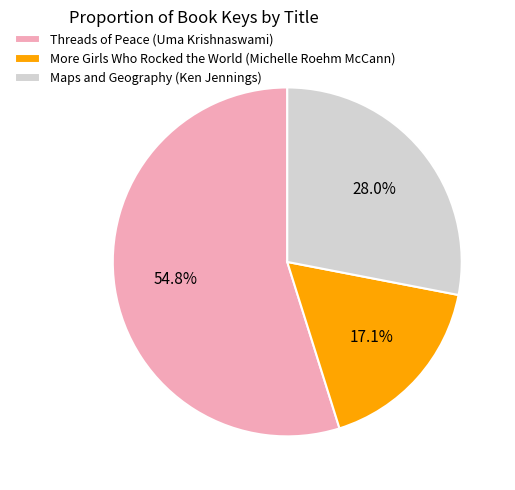

Which category accounts for the majority?

Threads of Peace (Uma Krishnaswami)